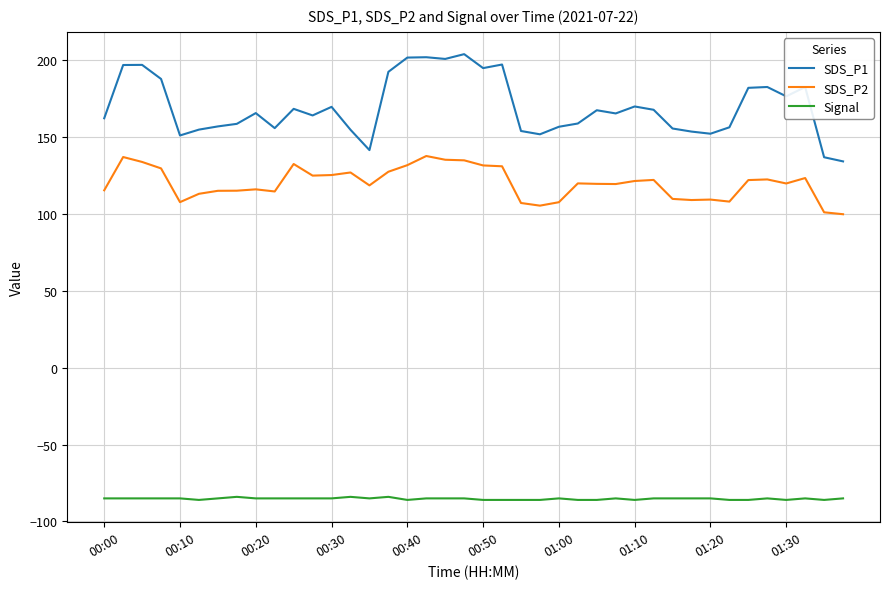

What is the difference between the maximum and second lowest values in the SDS_P2 series?

36.6